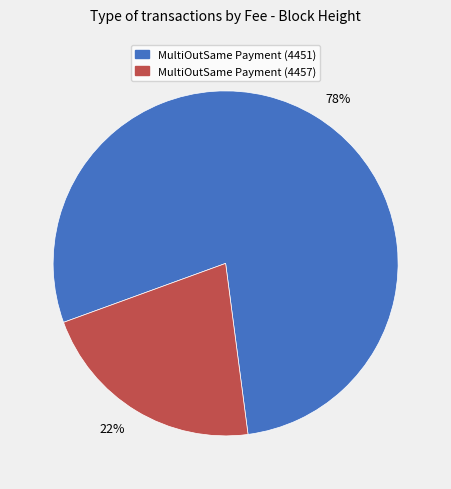

How many slices are in this pie chart?

2